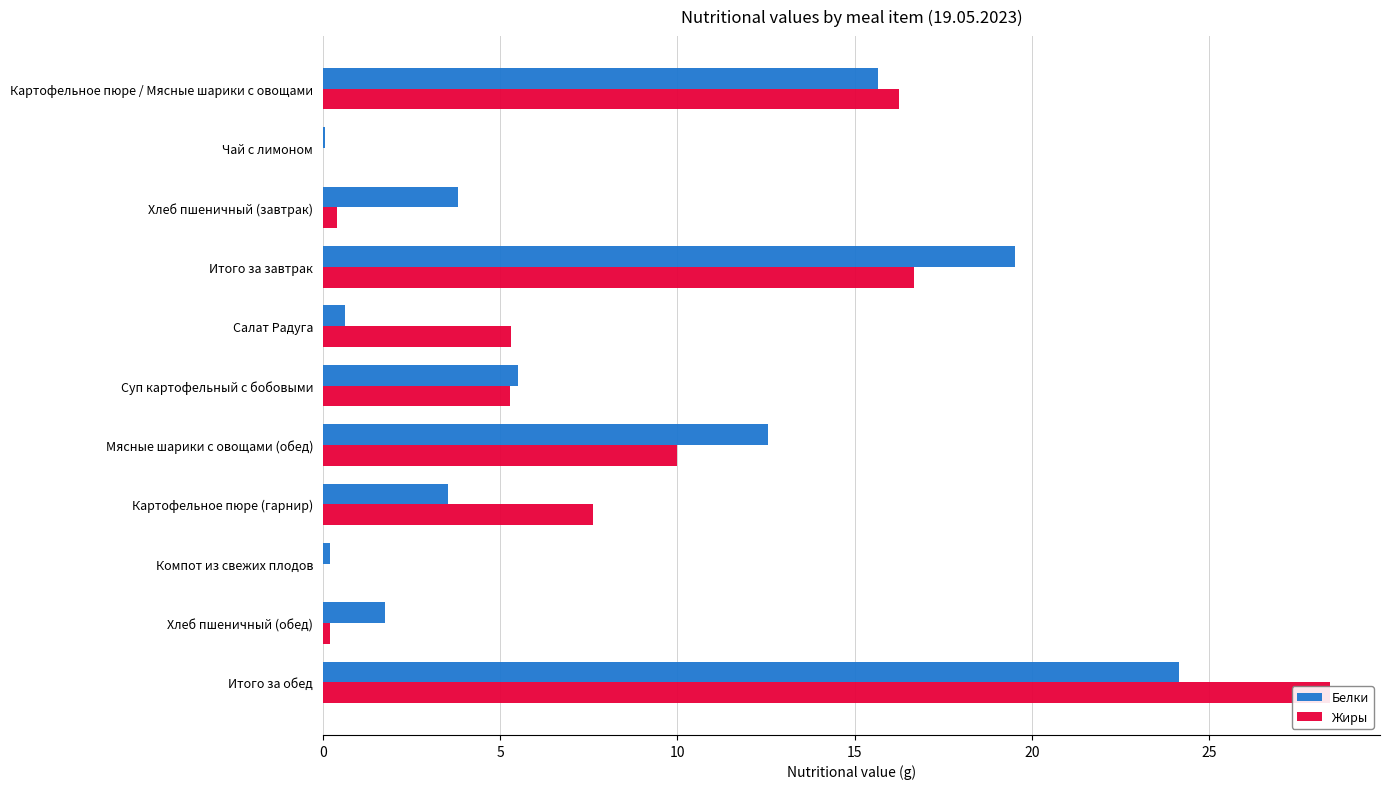

Rank the series by their average value, from lowest to highest.

Белки, Жиры